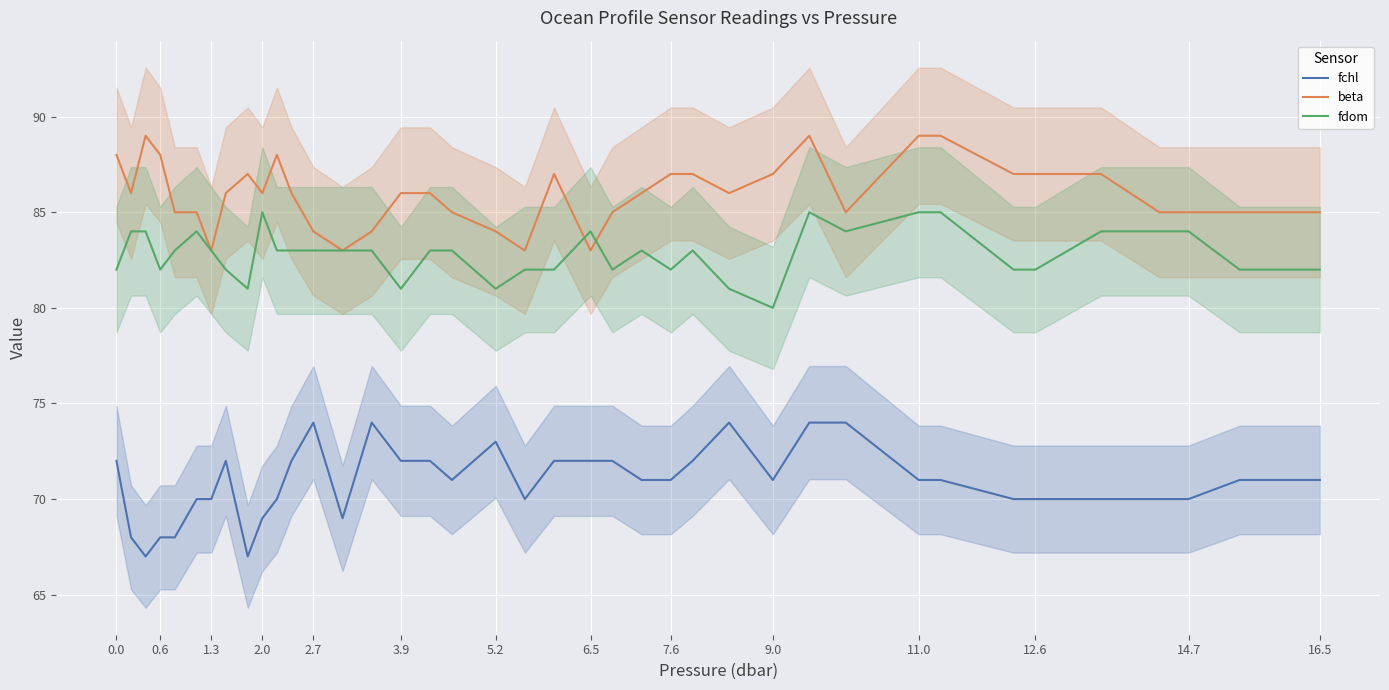

What is the maximum value shown in the chart?

89